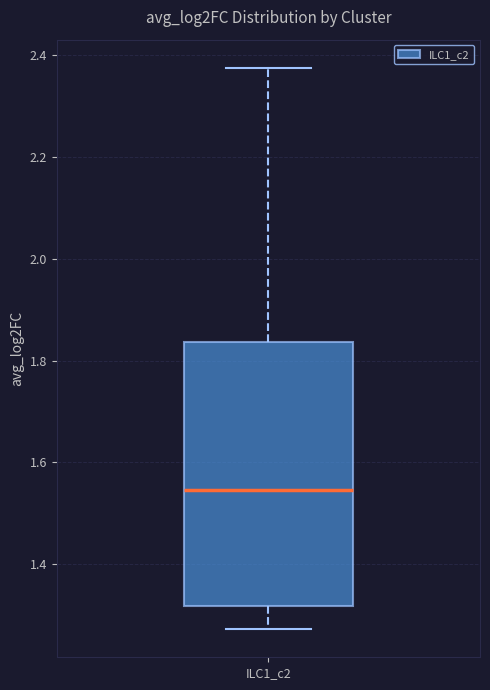

Where does the upper whisker of the box for ILC1_c2 end on the y-axis? The values are not printed on the chart, so give them approximately, as read against the axis.

2.38